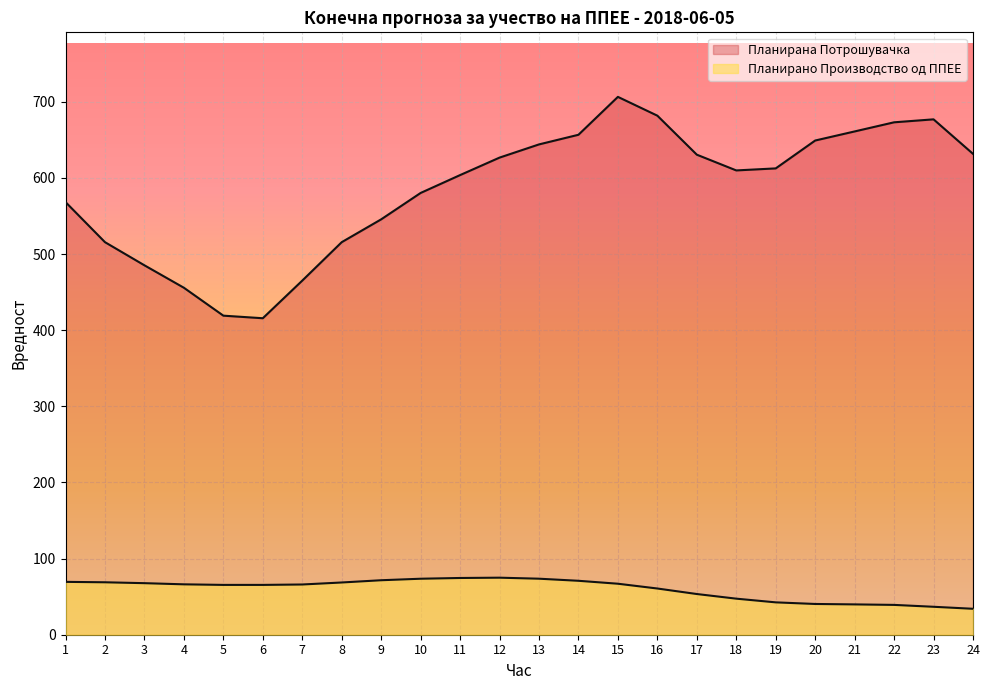

True or false: Планирана Потрошувачка and Планирано Производство од ППЕЕ intersect in this chart.

False